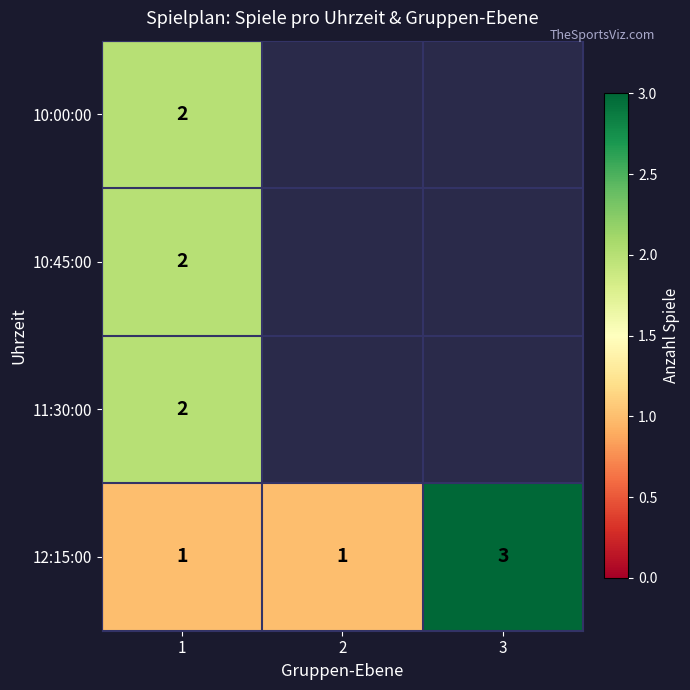

How many data points does each series have?

3